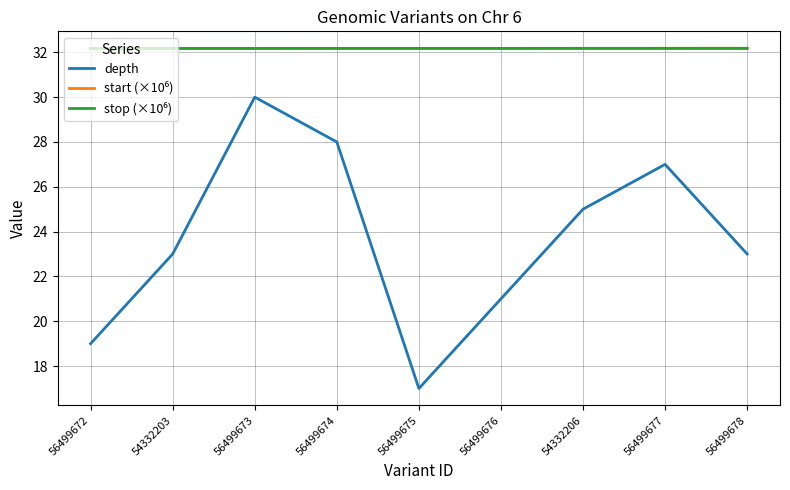

What is the sum of all depth values?

213.0